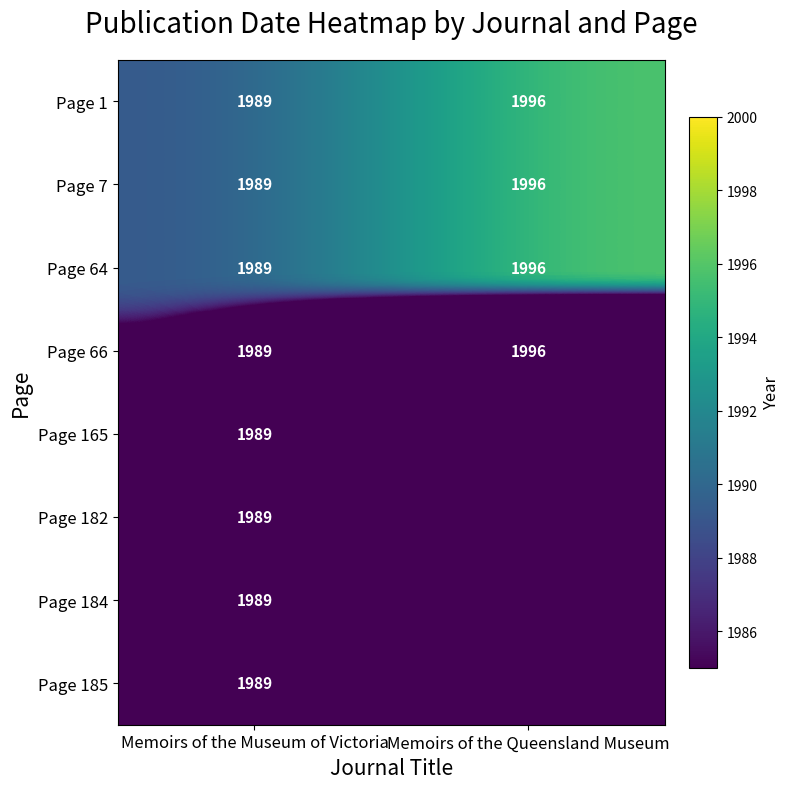

Is the value of Page 182 at Memoirs of the Museum of Victoria greater than the value of Page 1 at Memoirs of the Queensland Museum?

No